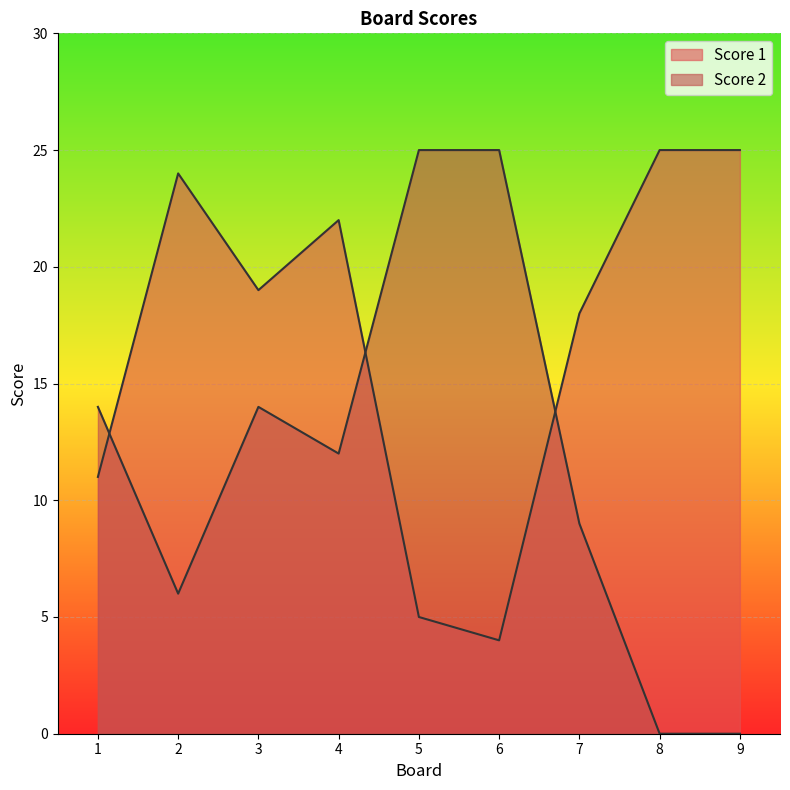

How many interior local valleys does the Score 1 series have?

2